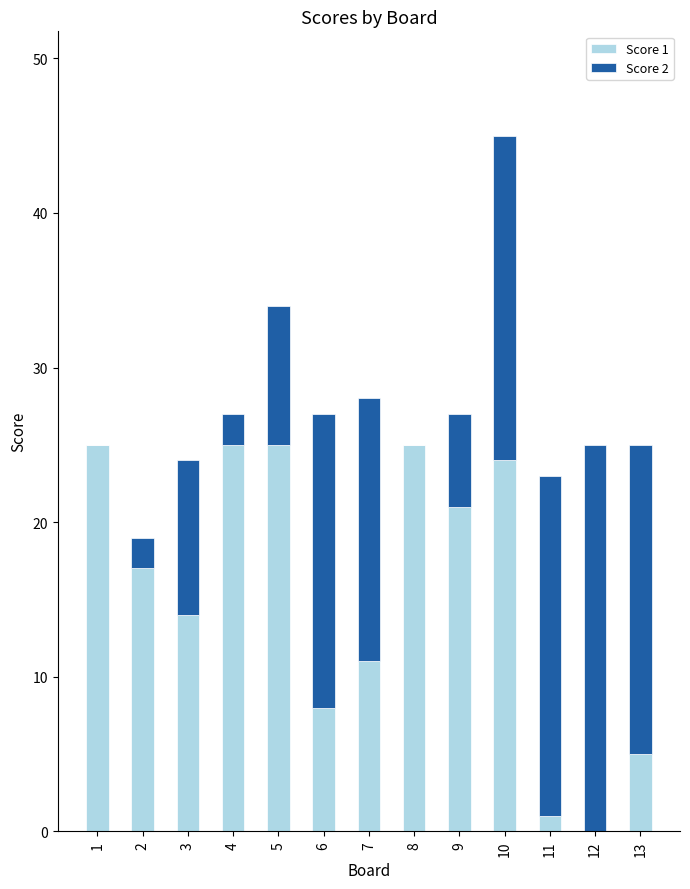

Reading left to right, transcribe the values for Score 1.

1=25	2=17	3=14	4=25	5=25	6=8	7=11	8=25	9=21	10=24	11=1	12=0	13=5